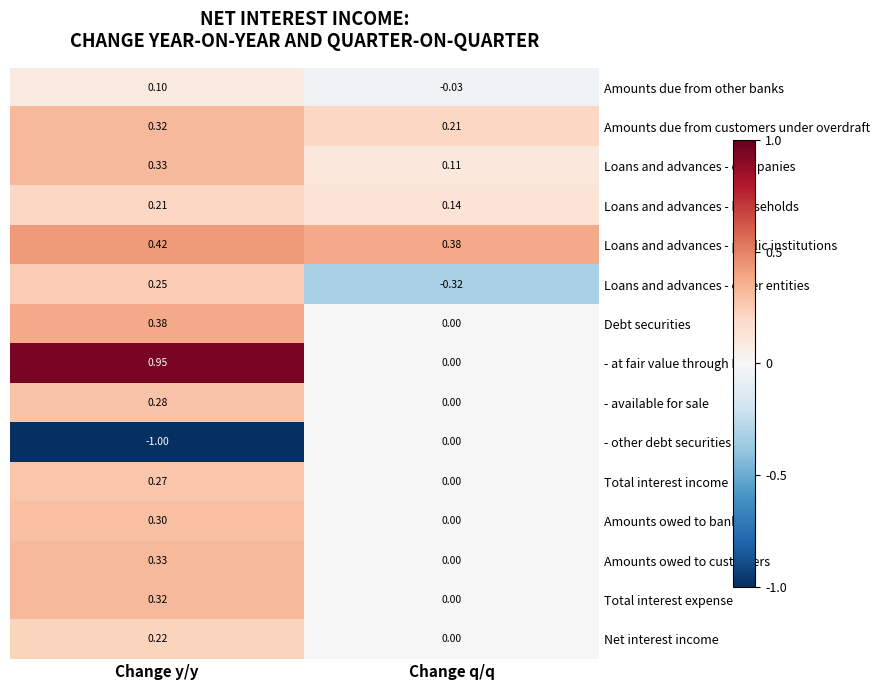

Is the value of - at fair value through P&L at Change y/y greater than the value of Loans and advances - public institutions at Change y/y?

Yes